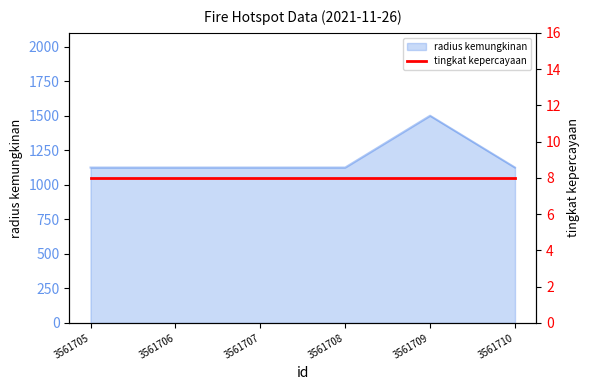

What is the value of the 4th point from the left?

1125